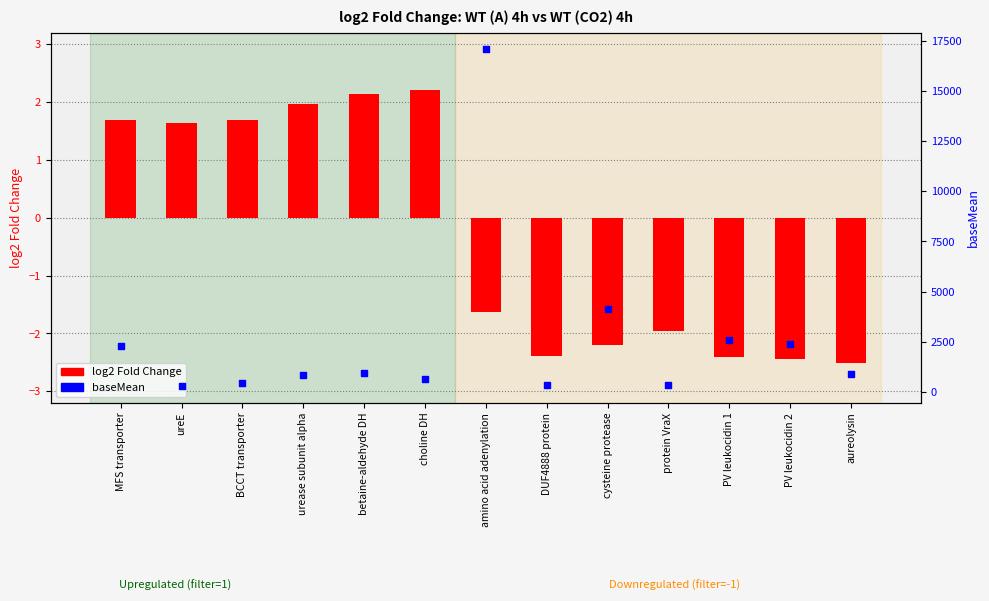

Which series contains the highest Y value?

baseMean